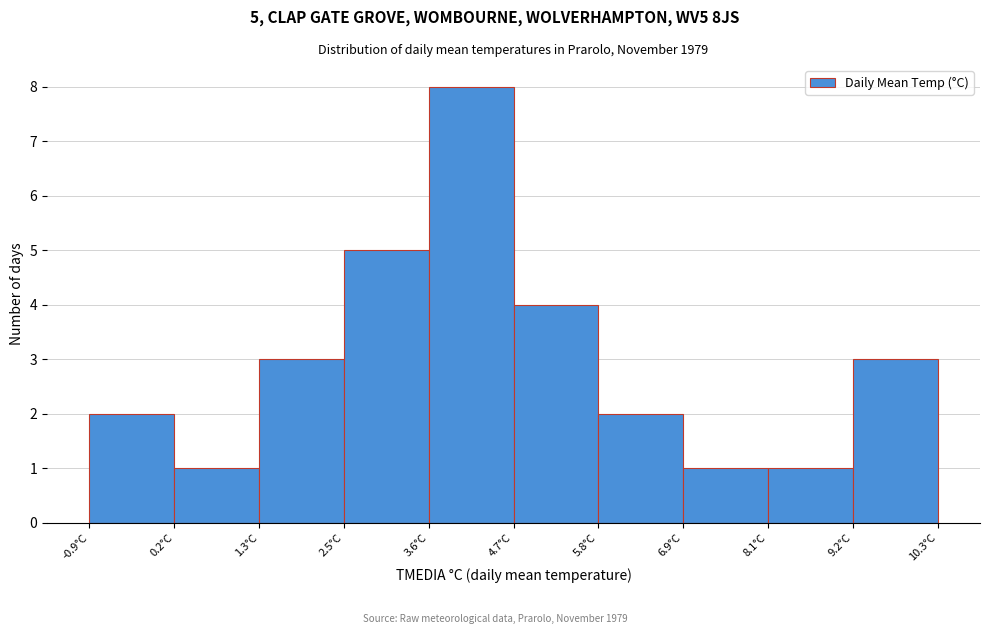

Which range on the x-axis has the tallest bar?

3.58 to 4.70